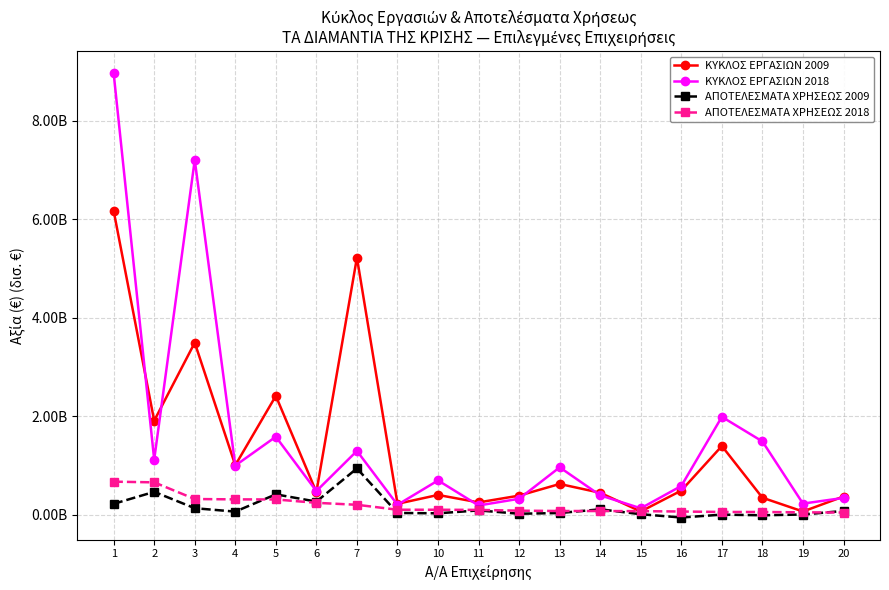

What is the difference between the second highest and second lowest values in the ΚΥΚΛΟΣ ΕΡΓΑΣΙΩΝ 2009 series?

5.2